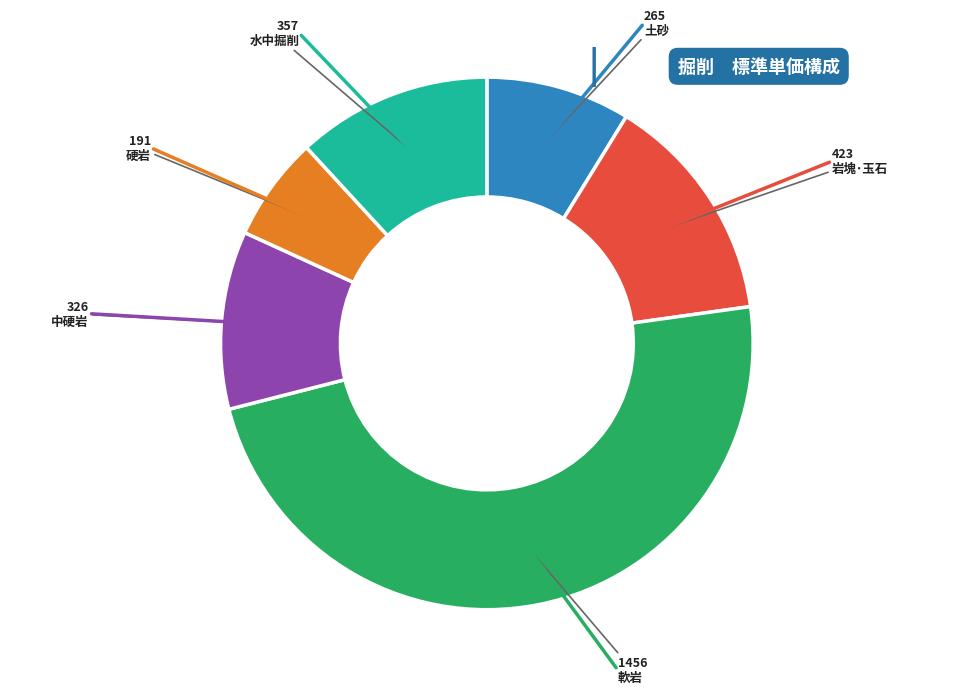

Is there a majority slice in this chart?

No